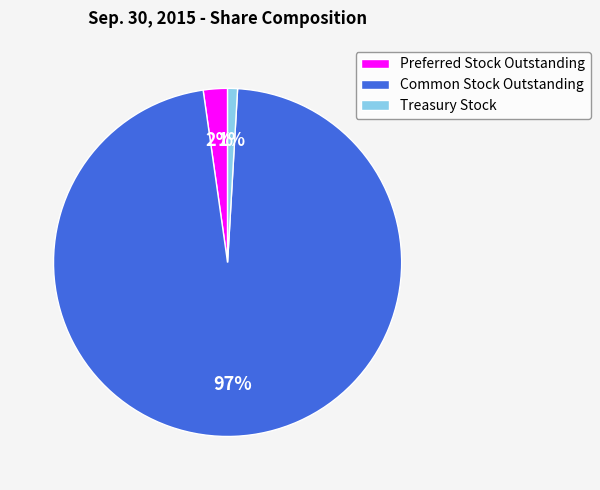

What is the majority slice?

Common Stock Outstanding